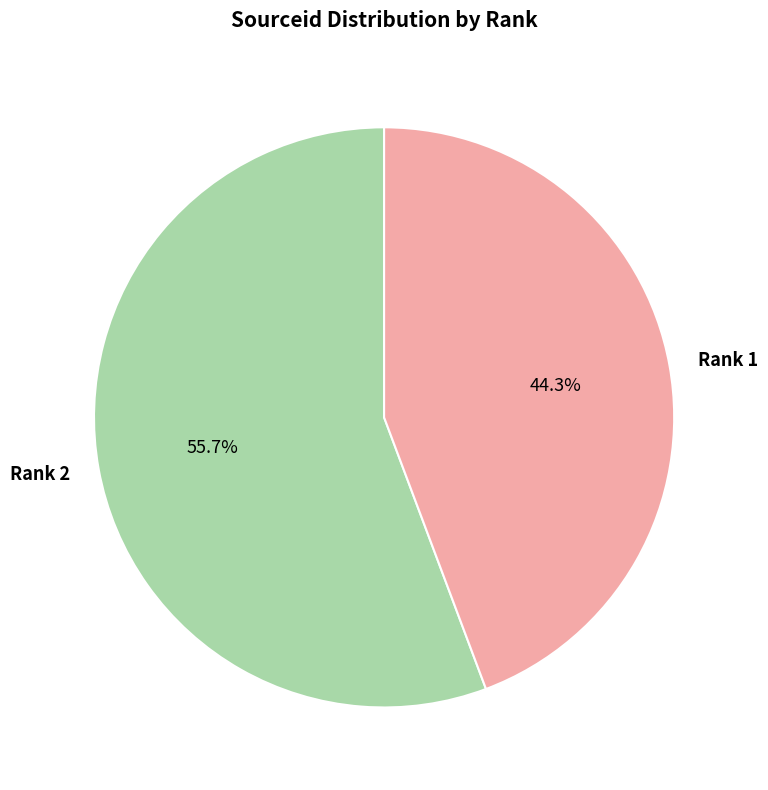

To the nearest percent, what is the difference between the largest and smallest slice percentages?

11%